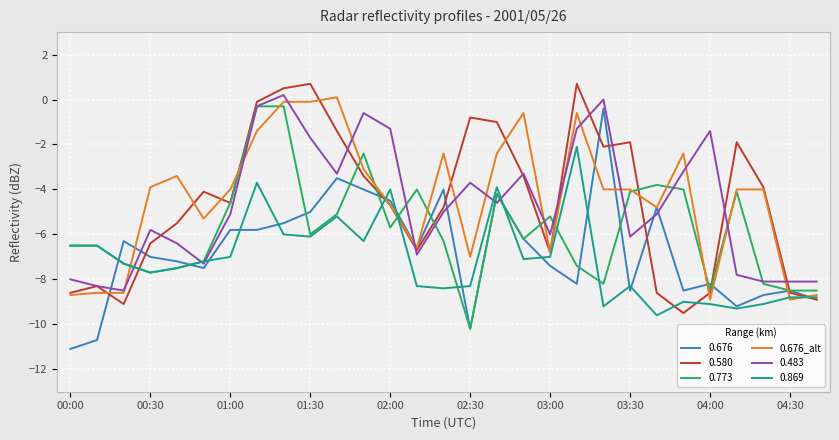

What is the lowest value of the 0.676_alt series?

-8.9